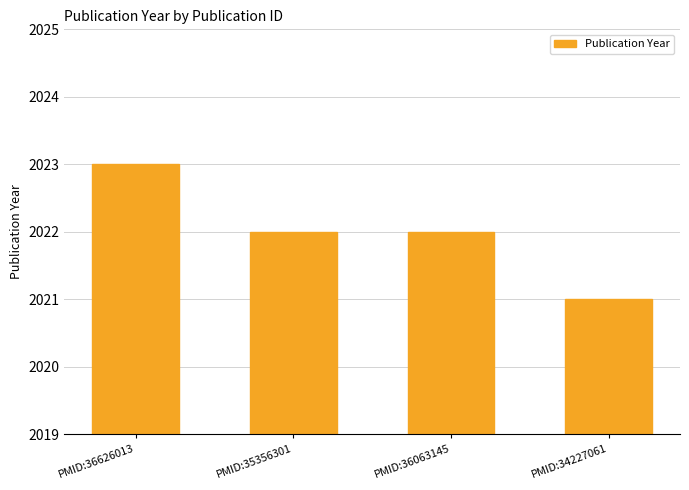

What is the label of the 1st bar from the left?

PMID:36626013